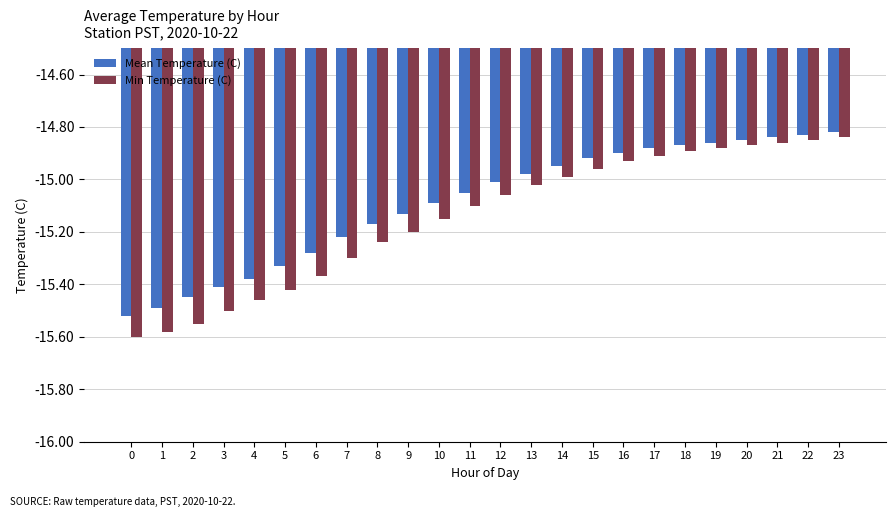

Is it true that Mean Temperature (C) equals -15.1 at 11?

True